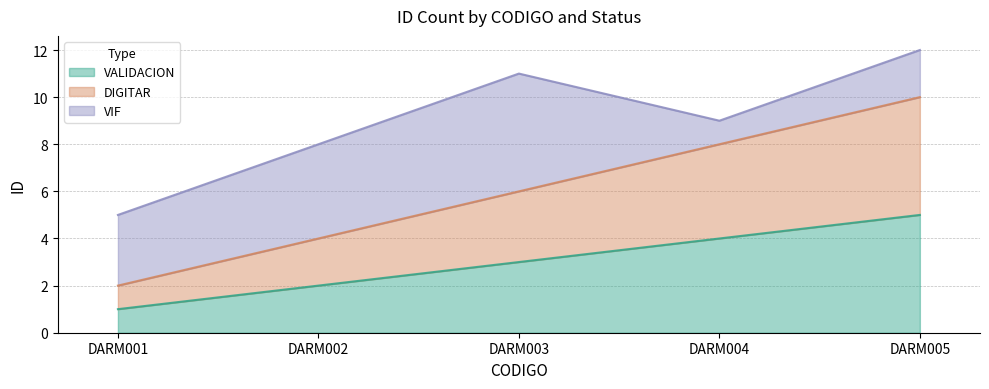

Does the chart display data point markers on the line(s)?

No